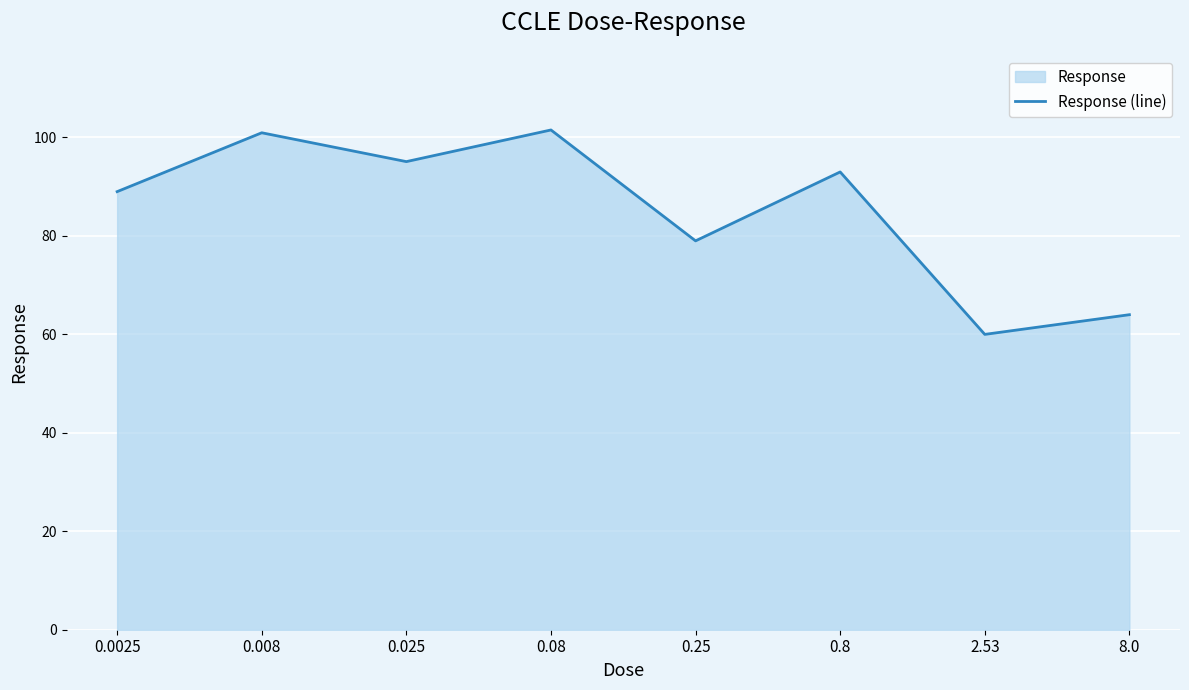

What is the value of the 5th point from the left?

79.0